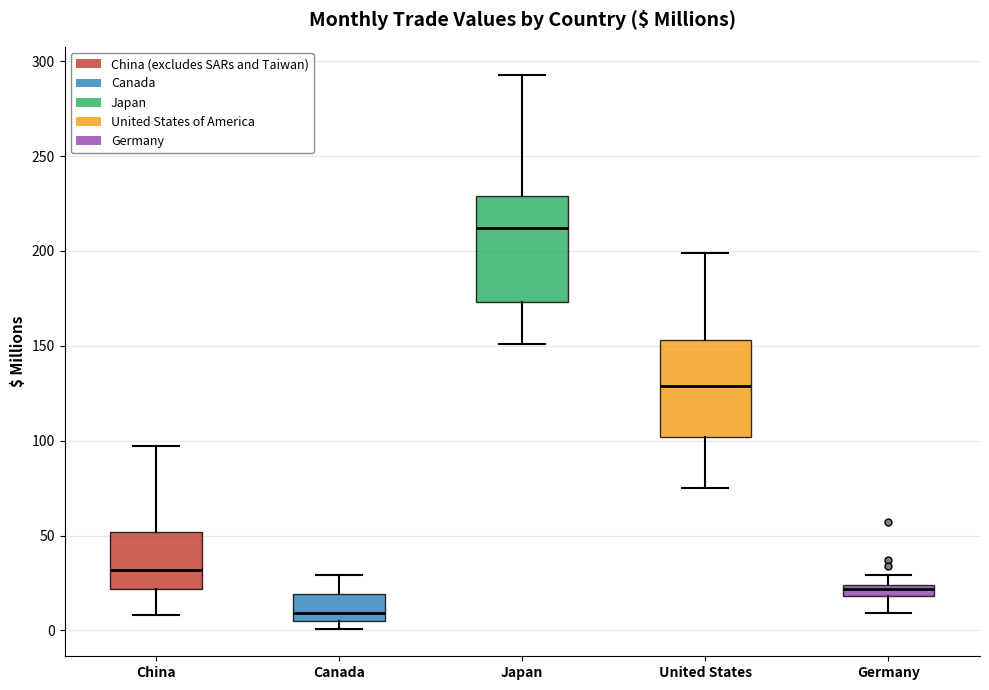

Where does the lower whisker of the box for Germany end on the y-axis? The values are not printed on the chart, so give them approximately, as read against the axis.

10